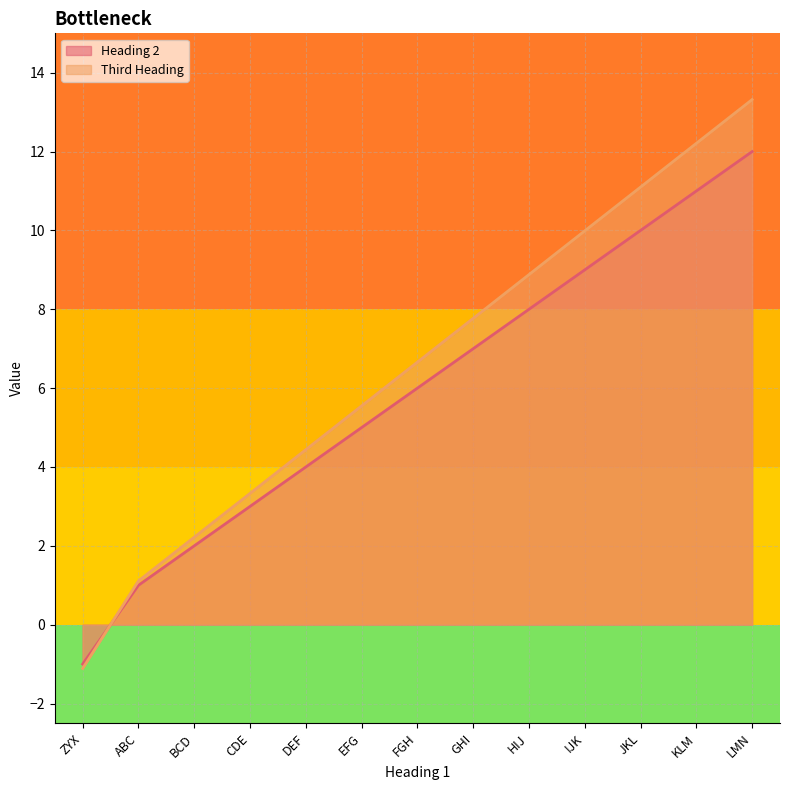

Is the value of Heading 2 at HIJ greater than the value of Third Heading at DEF?

Yes